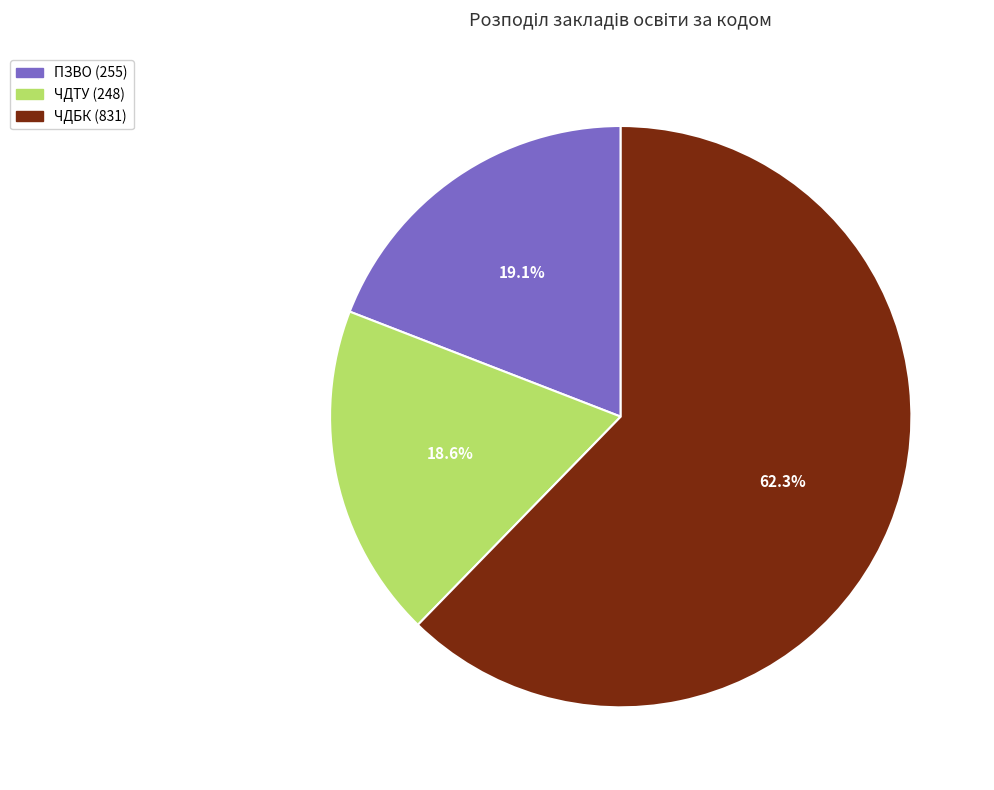

Rank the categories by value from highest to lowest.

ЧДБК (831), ПЗВО (255), ЧДТУ (248)